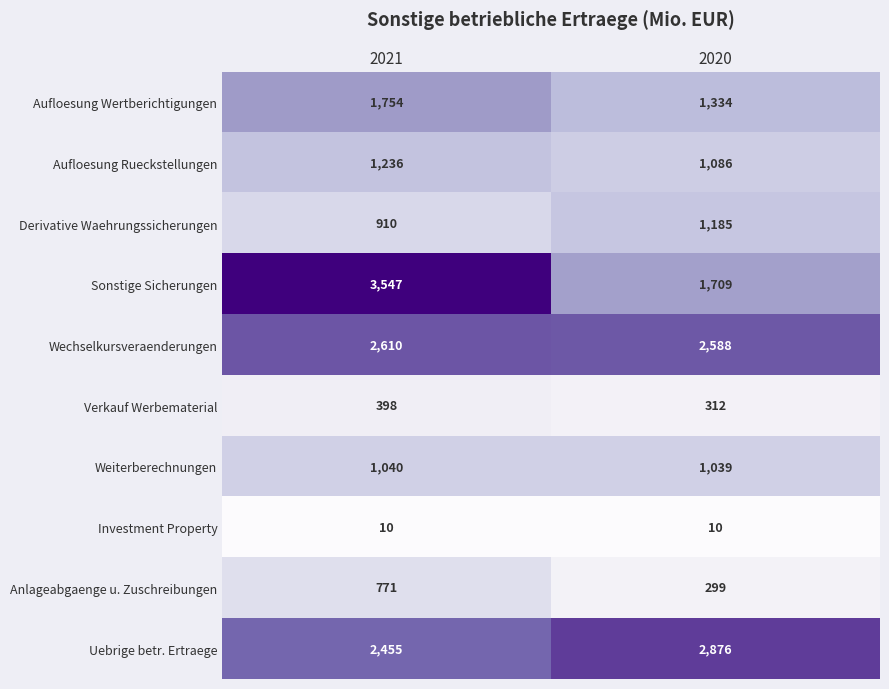

The value of Anlageabgaenge u. Zuschreibungen at 2020 is 443. True or false?

False